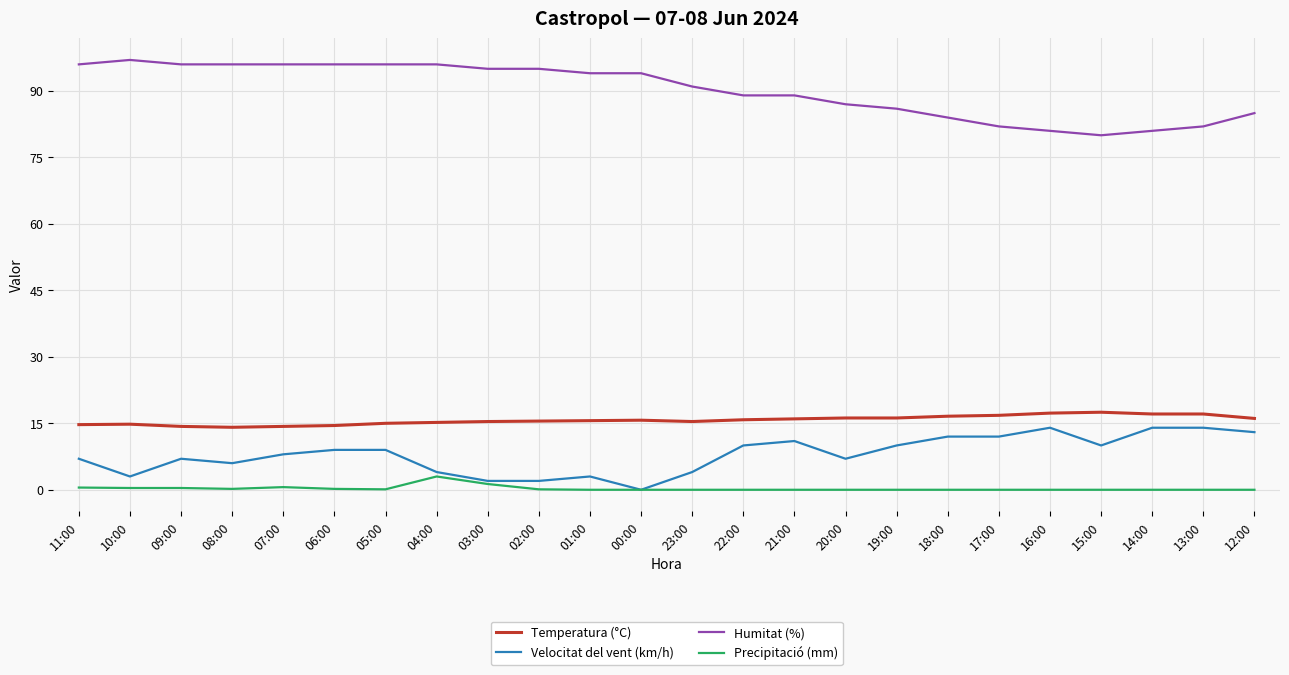

True or false: Humitat (%) and Velocitat del vent (km/h) intersect in this chart.

False